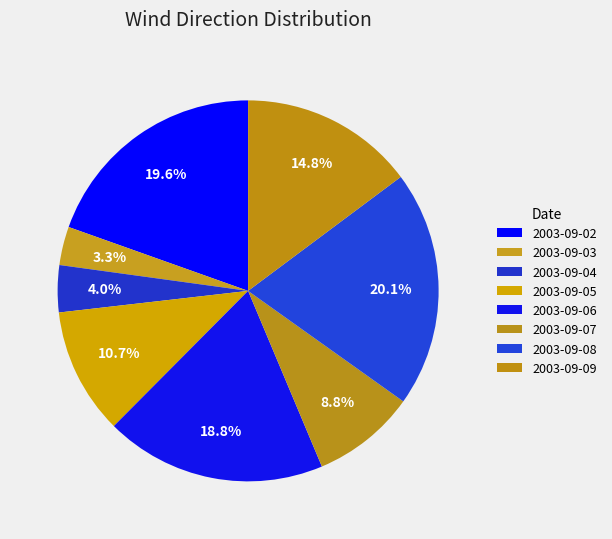

Which slice is the smallest?

2003-09-03